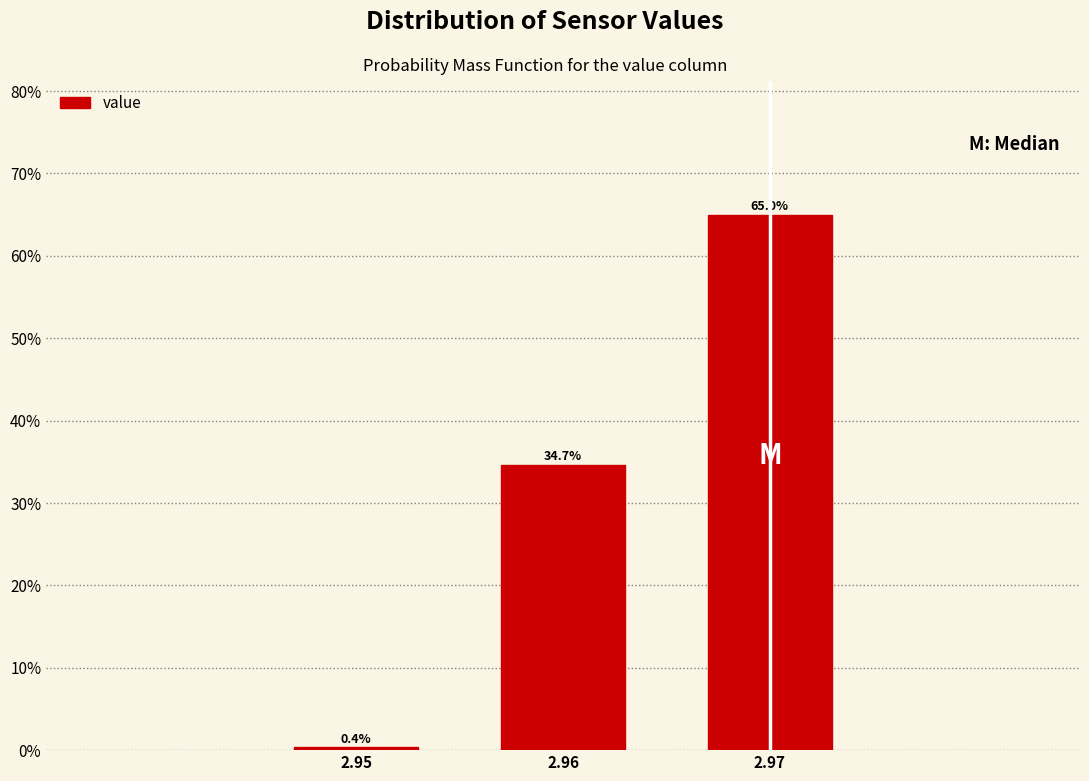

Reading left to right, transcribe all the data shown in this chart.

2.95=0.4	2.96=34.7	2.97=65.0